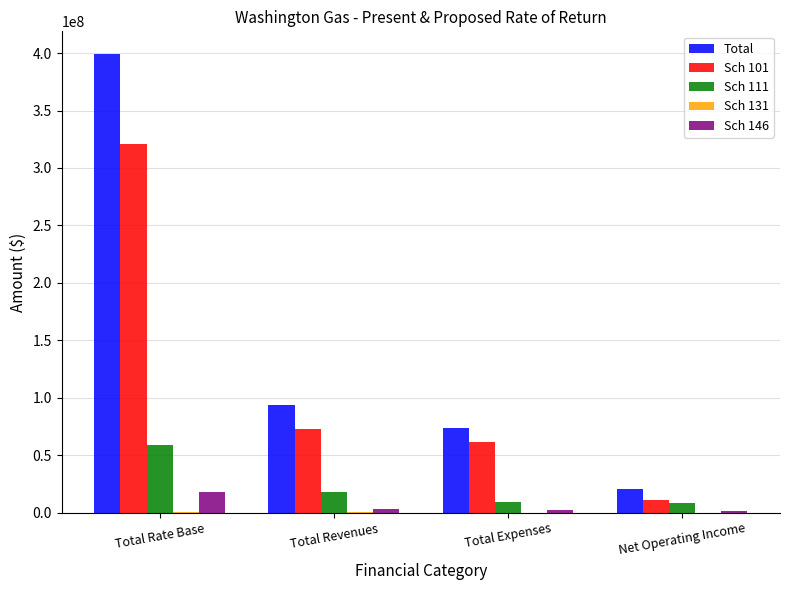

The value of Total at Total Rate Base is 398991000.0. True or false?

True